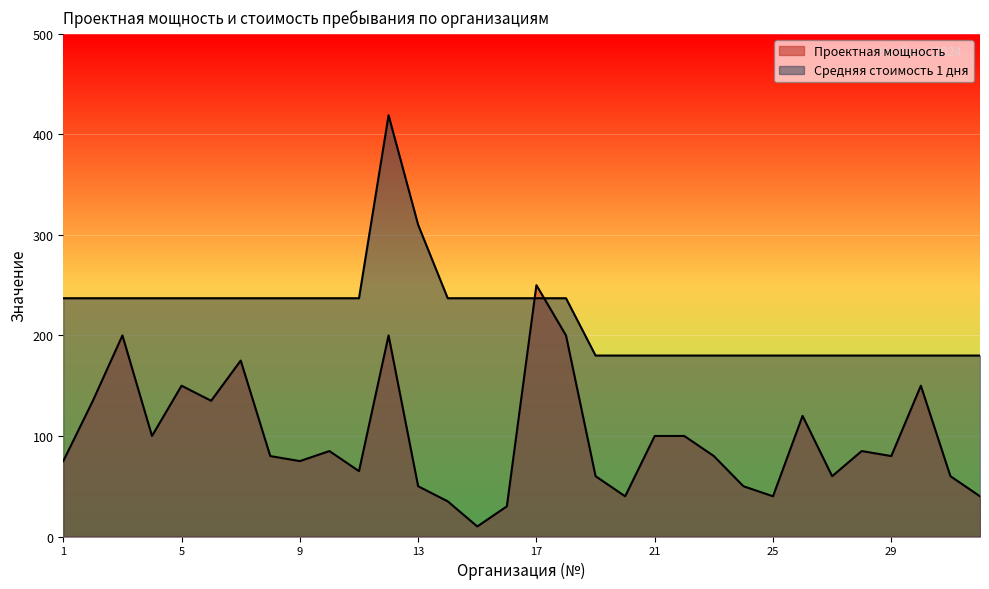

Rank the series at 29 from lowest to highest value.

Проектная мощность, Средняя стоимость 1 дня